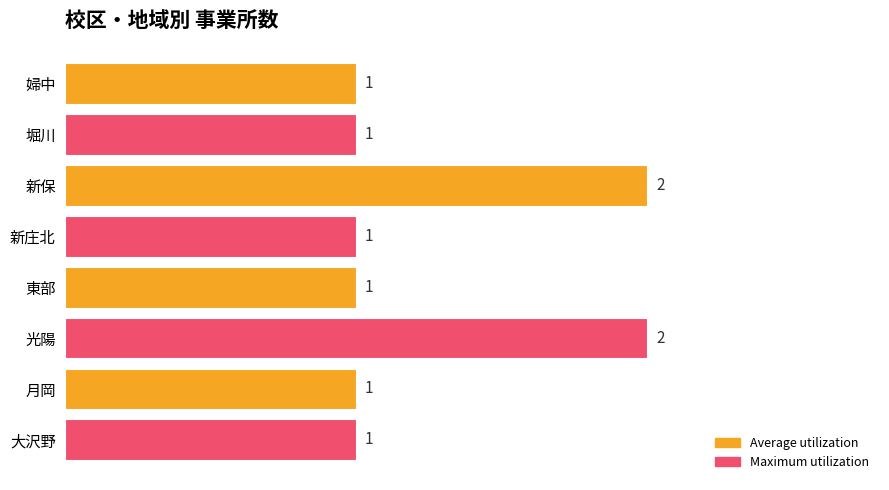

Count the number of categories in the chart.

8